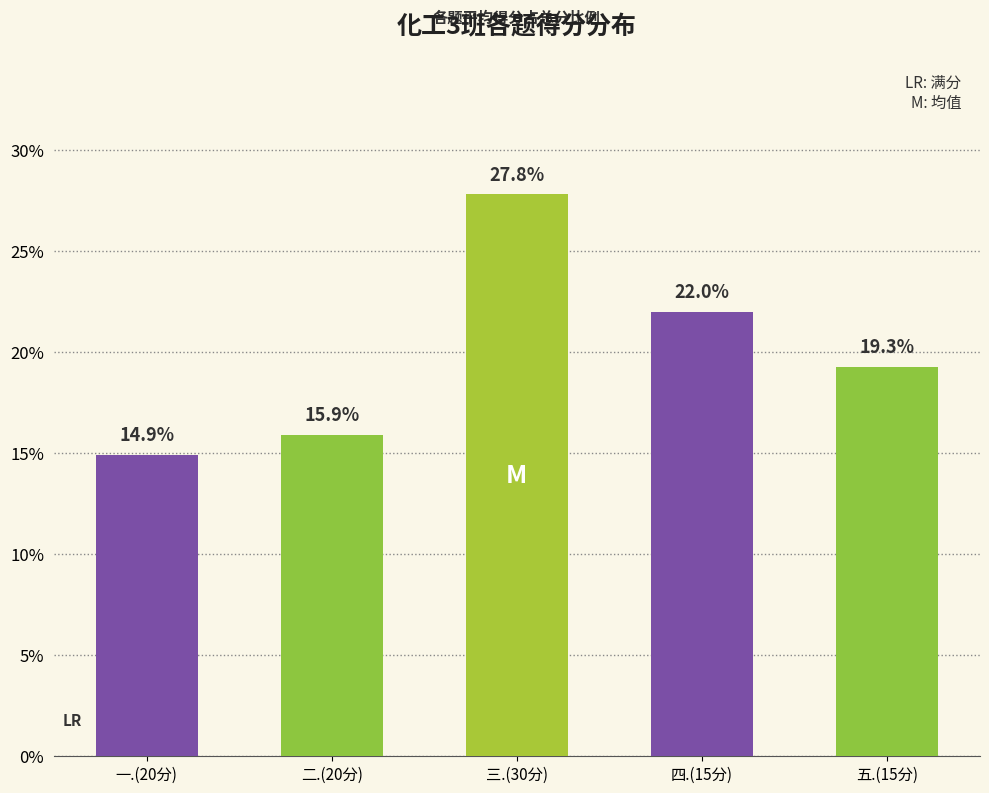

What is the sum of the values at 五.(15分) and 二.(20分)?

35.2